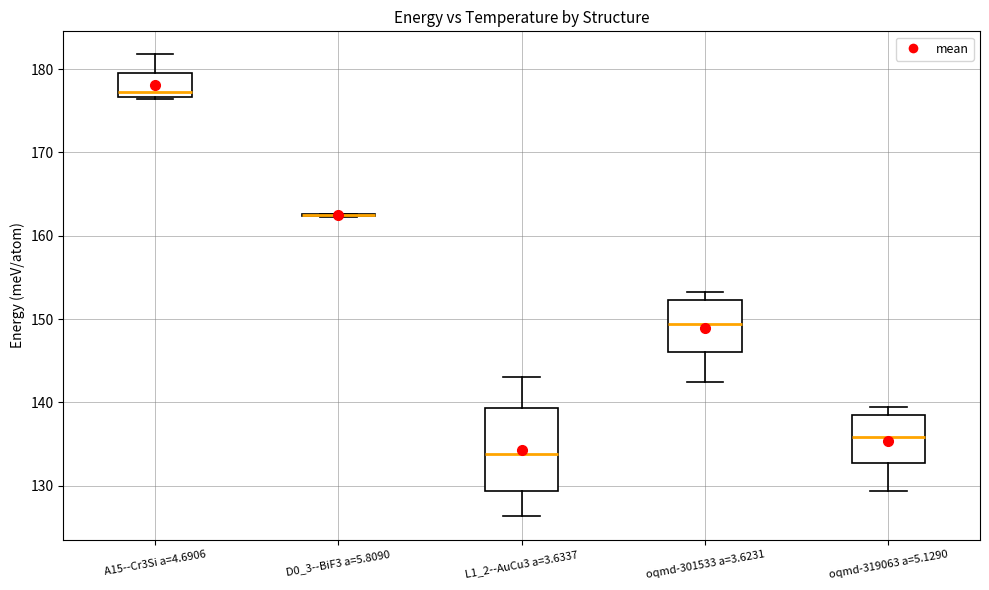

Reading left to right, read every box against the y-axis: the position of its median line, the range the box covers, and the ends of its whiskers. The values are not printed on the chart, so give them approximately, as read against the axis.

A15--Cr3Si a=4.6906: median 177 (just above the box's lower edge), box 177 to 180, whiskers 176 to 182
D0_3--BiF3 a=5.8090: box collapsed to a line at 162, whiskers 162 to 163
L1_2--AuCu3 a=3.6337: median 134, box 129 to 139, whiskers 126 to 143
oqmd-301533 a=3.6231: median 149, box 146 to 152, whiskers 142 to 153
oqmd-319063 a=5.1290: median 136, box 133 to 138, whiskers 129 to 139